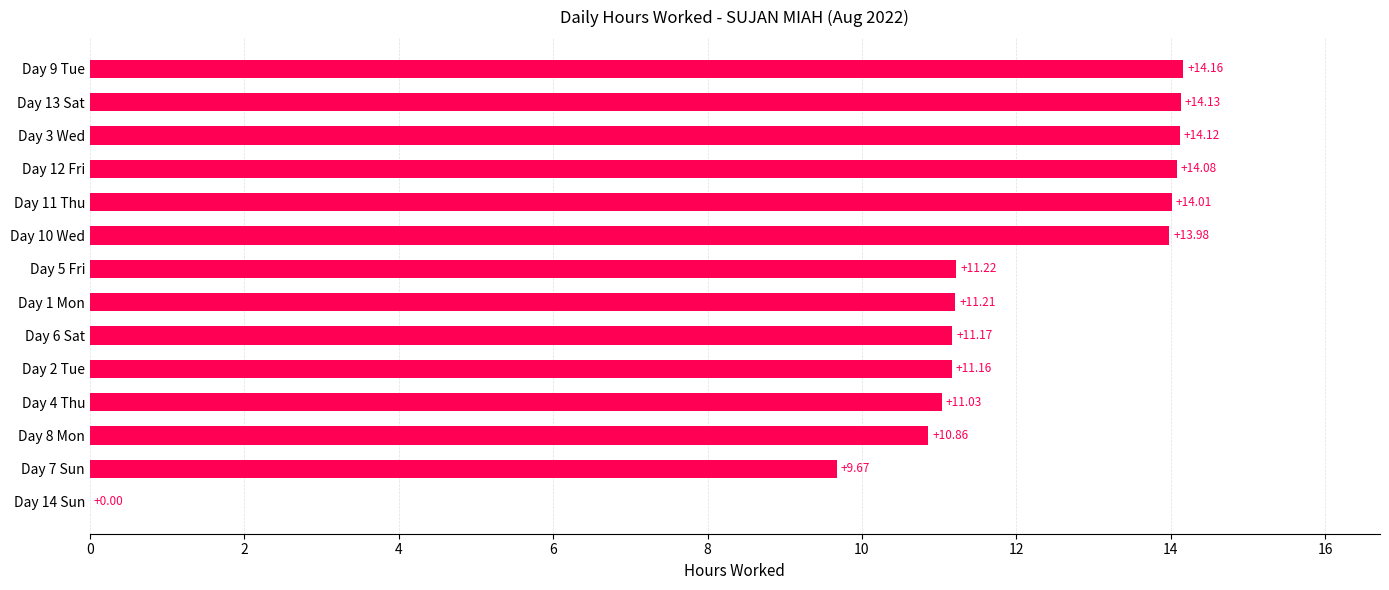

What is the sum of the values at Day 10 Wed and Day 3 Wed?

28.1